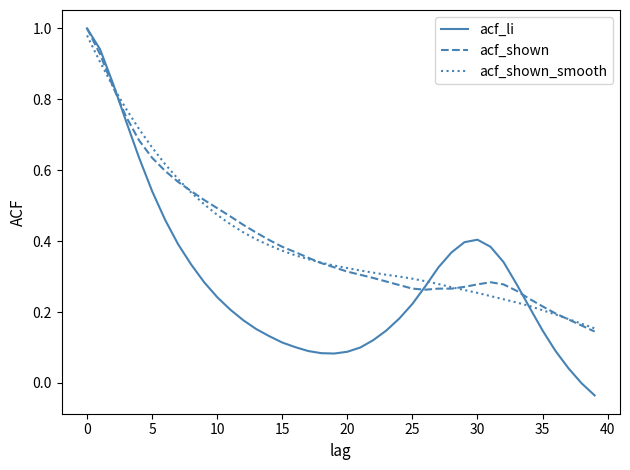

What are all the series names shown in the legend?

acf_li, acf_shown, acf_shown_smooth